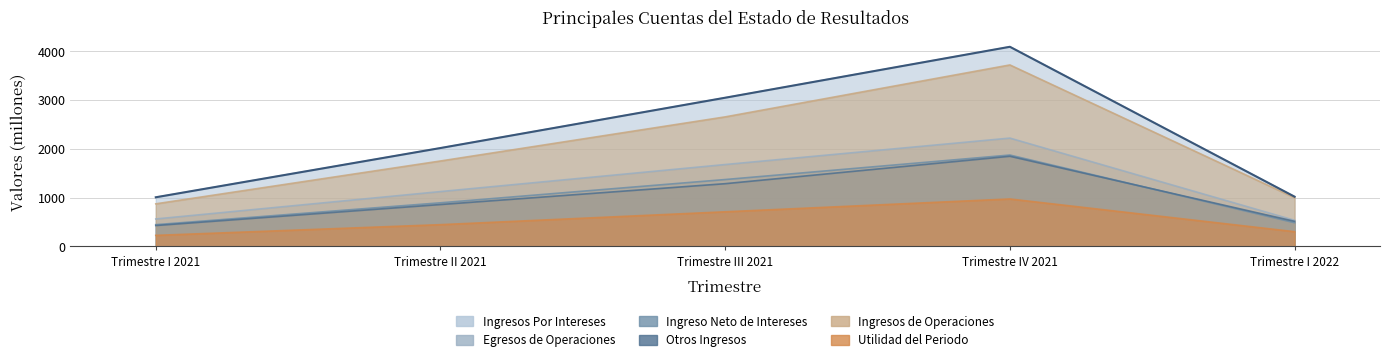

Reading left to right, what are all the values shown in this chart?

Ingresos Por Intereses: Trimestre I 2021=1007.1	Trimestre II 2021=2018.1	Trimestre III 2021=3050.7	Trimestre IV 2021=4096.3	Trimestre I 2022=1019.4
Egresos de Operaciones: Trimestre I 2021=562.0	Trimestre II 2021=1124.3	Trimestre III 2021=1679.3	Trimestre IV 2021=2222.0	Trimestre I 2022=534.0
Ingreso Neto de Intereses: Trimestre I 2021=445.0	Trimestre II 2021=893.7	Trimestre III 2021=1371.3	Trimestre IV 2021=1874.3	Trimestre I 2022=485.4
Otros Ingresos: Trimestre I 2021=427.5	Trimestre II 2021=858.3	Trimestre III 2021=1286.1	Trimestre IV 2021=1849.2	Trimestre I 2022=513.0
Ingresos de Operaciones: Trimestre I 2021=872.5	Trimestre II 2021=1752.1	Trimestre III 2021=2657.4	Trimestre IV 2021=3723.5	Trimestre I 2022=998.5
Utilidad del Periodo: Trimestre I 2021=225.2	Trimestre II 2021=445.2	Trimestre III 2021=709.2	Trimestre IV 2021=972.5	Trimestre I 2022=300.9